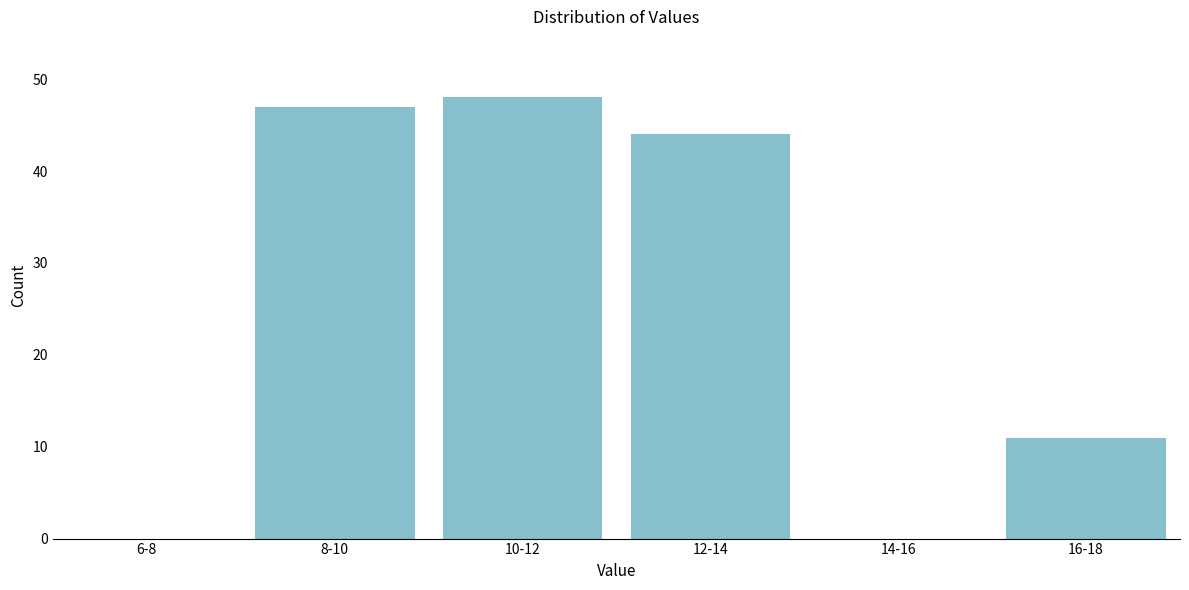

Reading left to right, what are all the values shown in this chart?

6-8=0	8-10=47	10-12=48	12-14=44	14-16=0	16-18=11